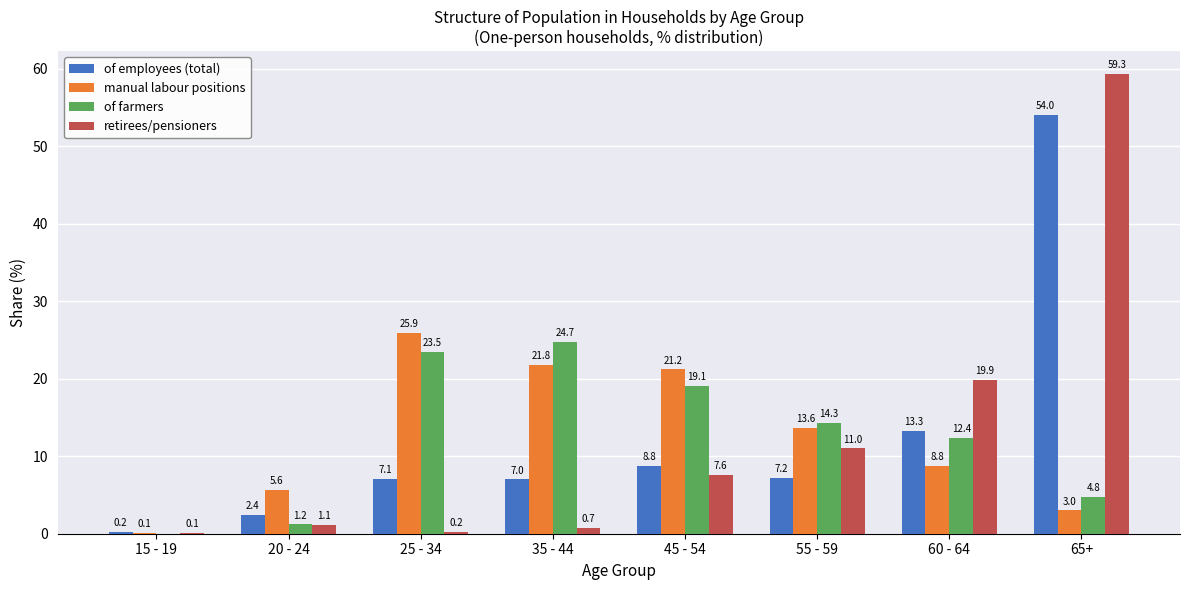

The value of of employees (total) at 45 - 54 is 5.2. True or false?

False